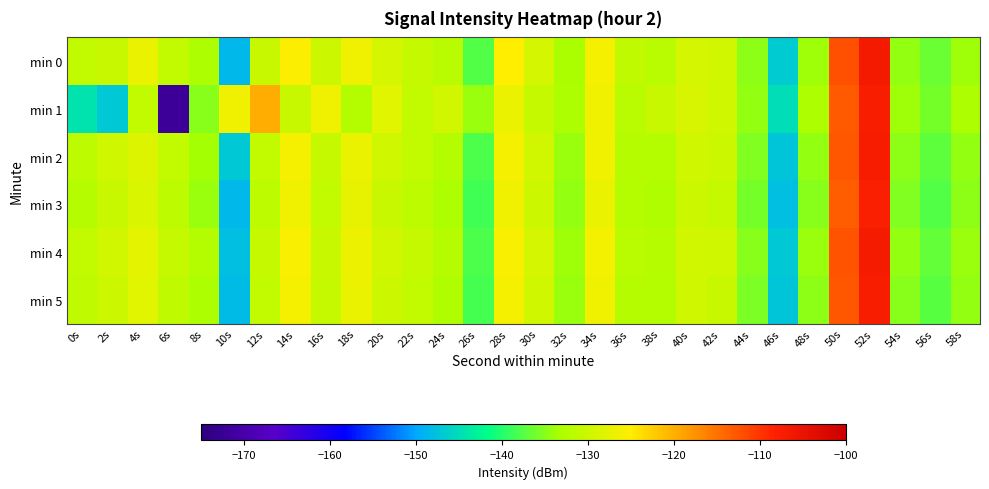

Which series has the largest total across all categories?

min 0